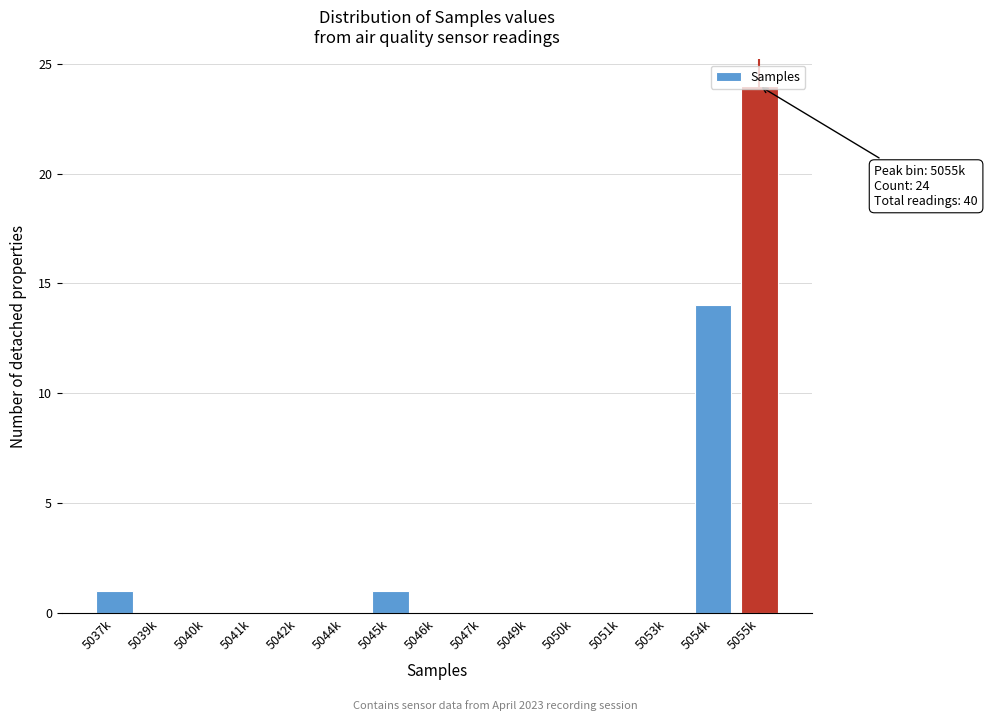

Which category has the highest value across all series?

5055k